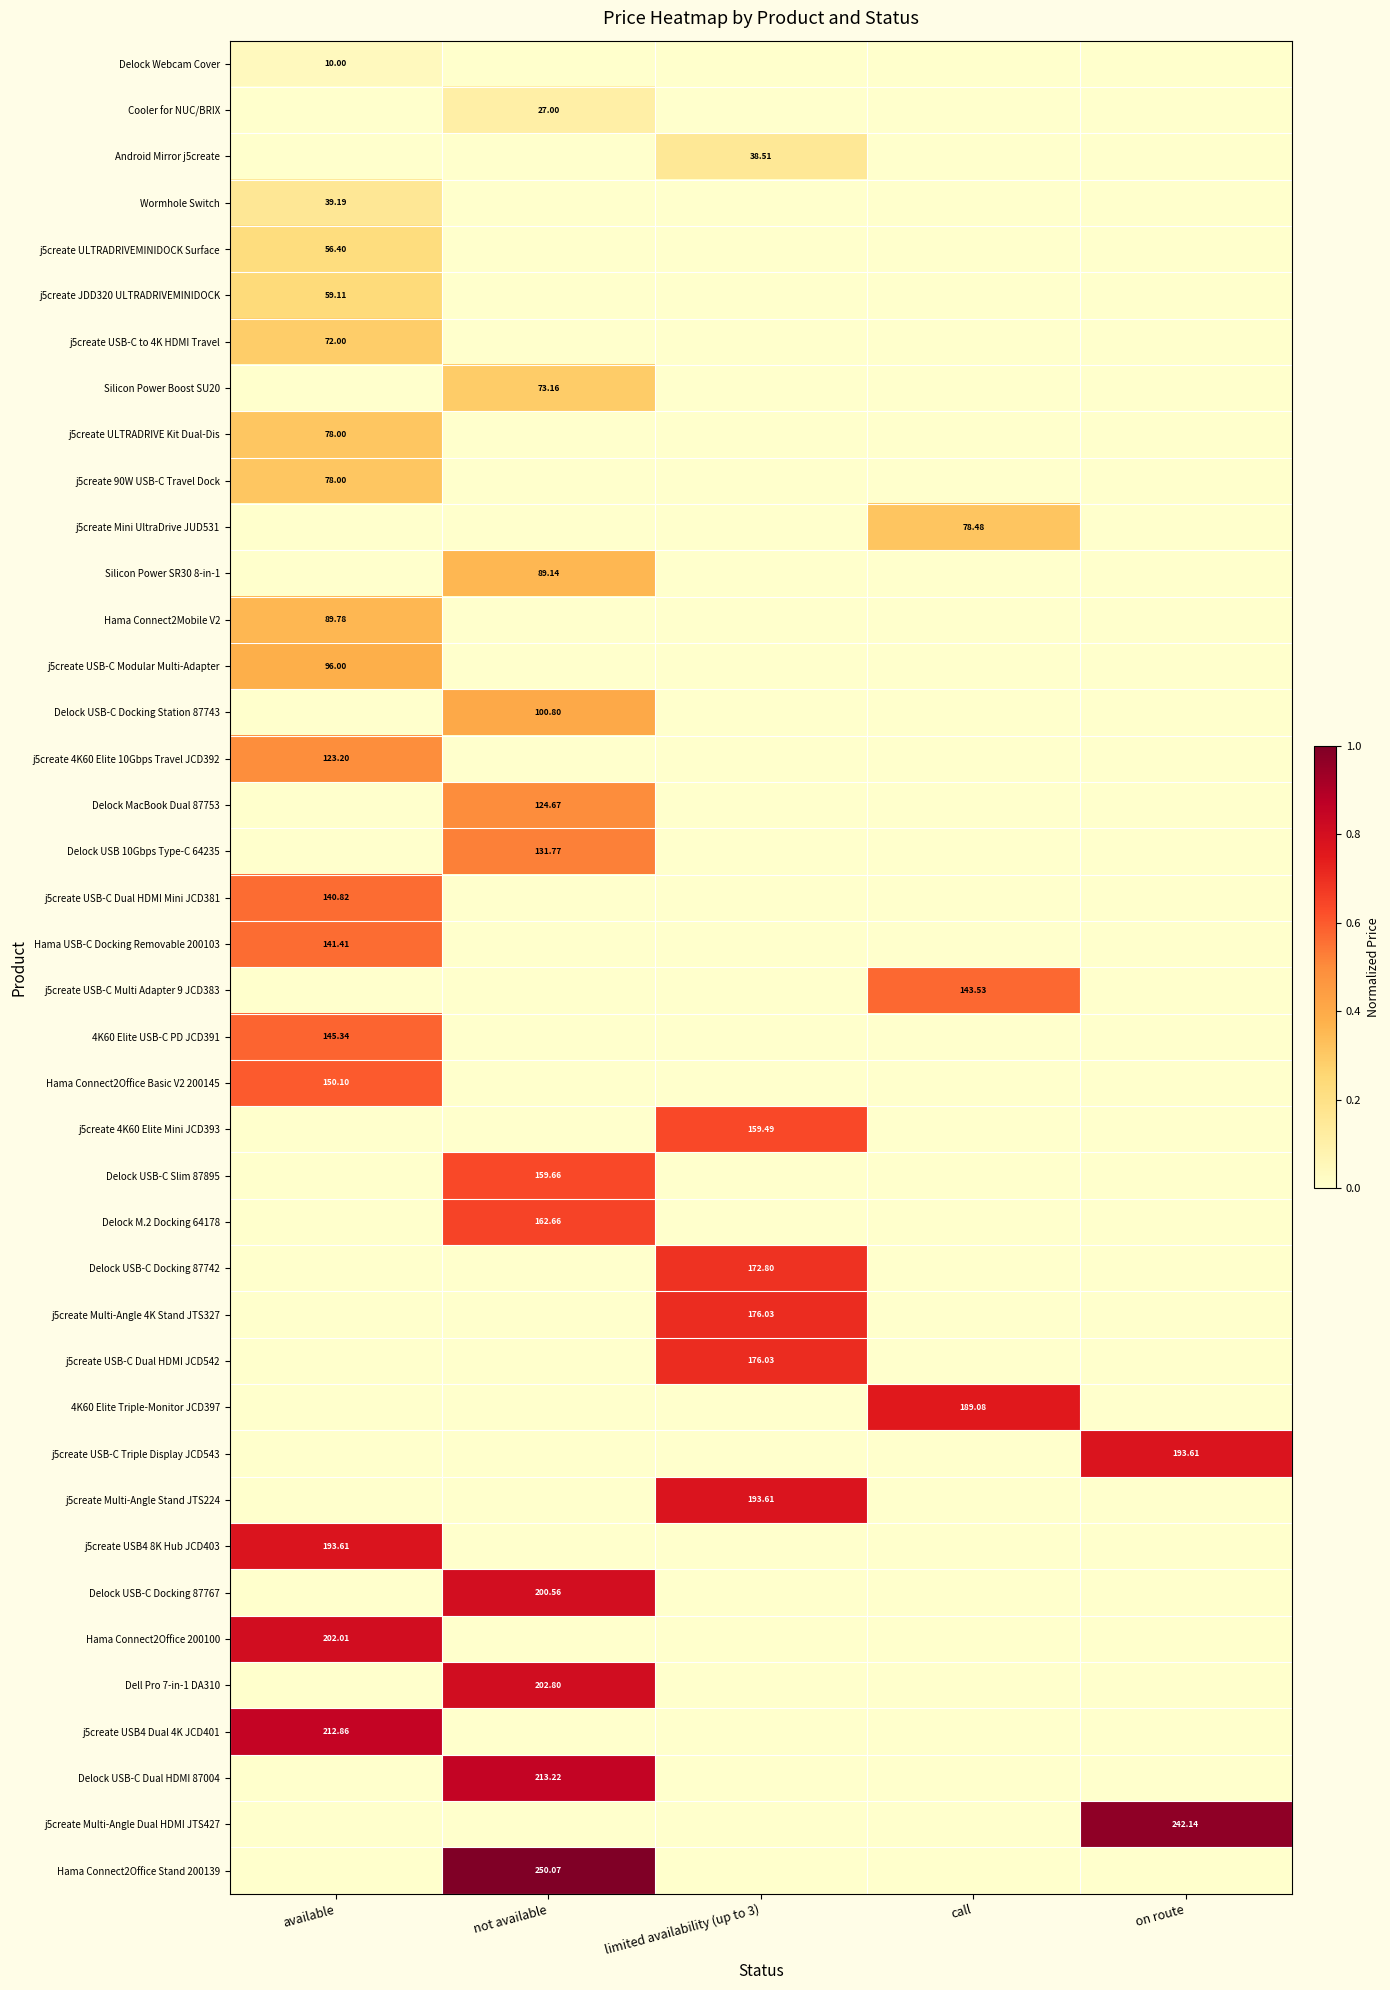

List the labels in order of j5create Multi-Angle Dual HDMI JTS427 value, smallest first.

available, not available, limited availability (up to 3), call, on route